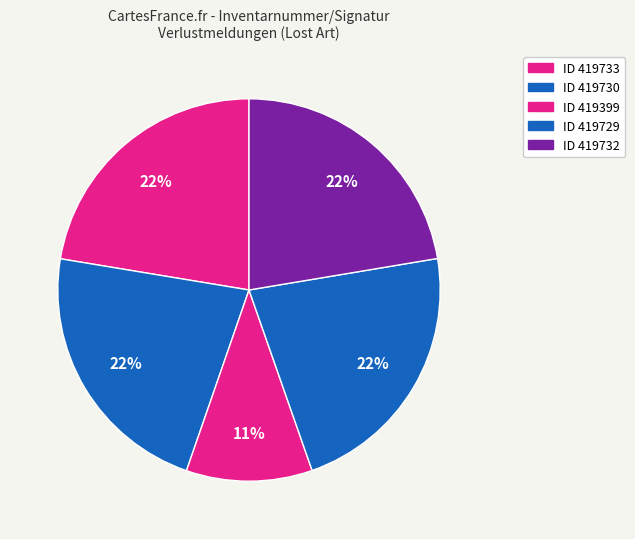

Count the number of slices in the pie.

5